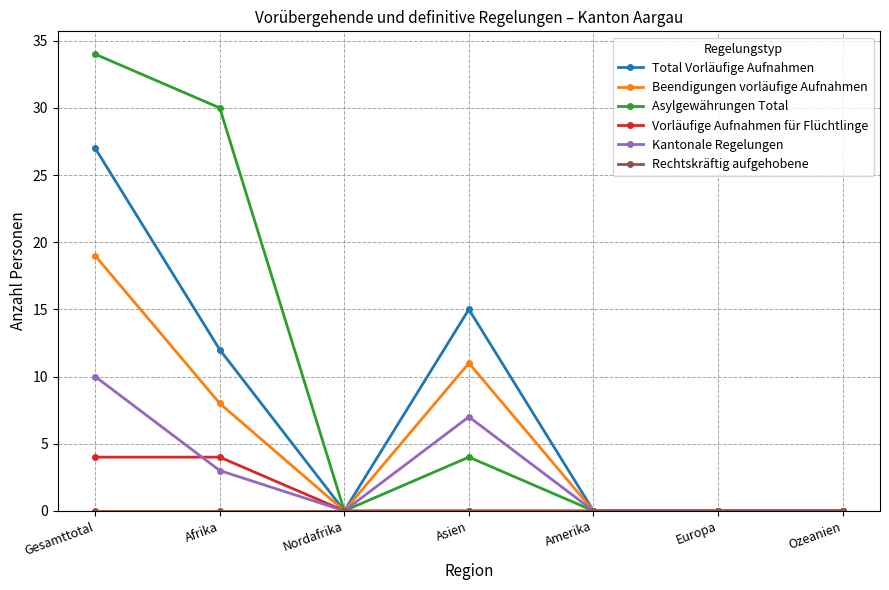

What is the label of the 7th point from the right?

Gesamttotal